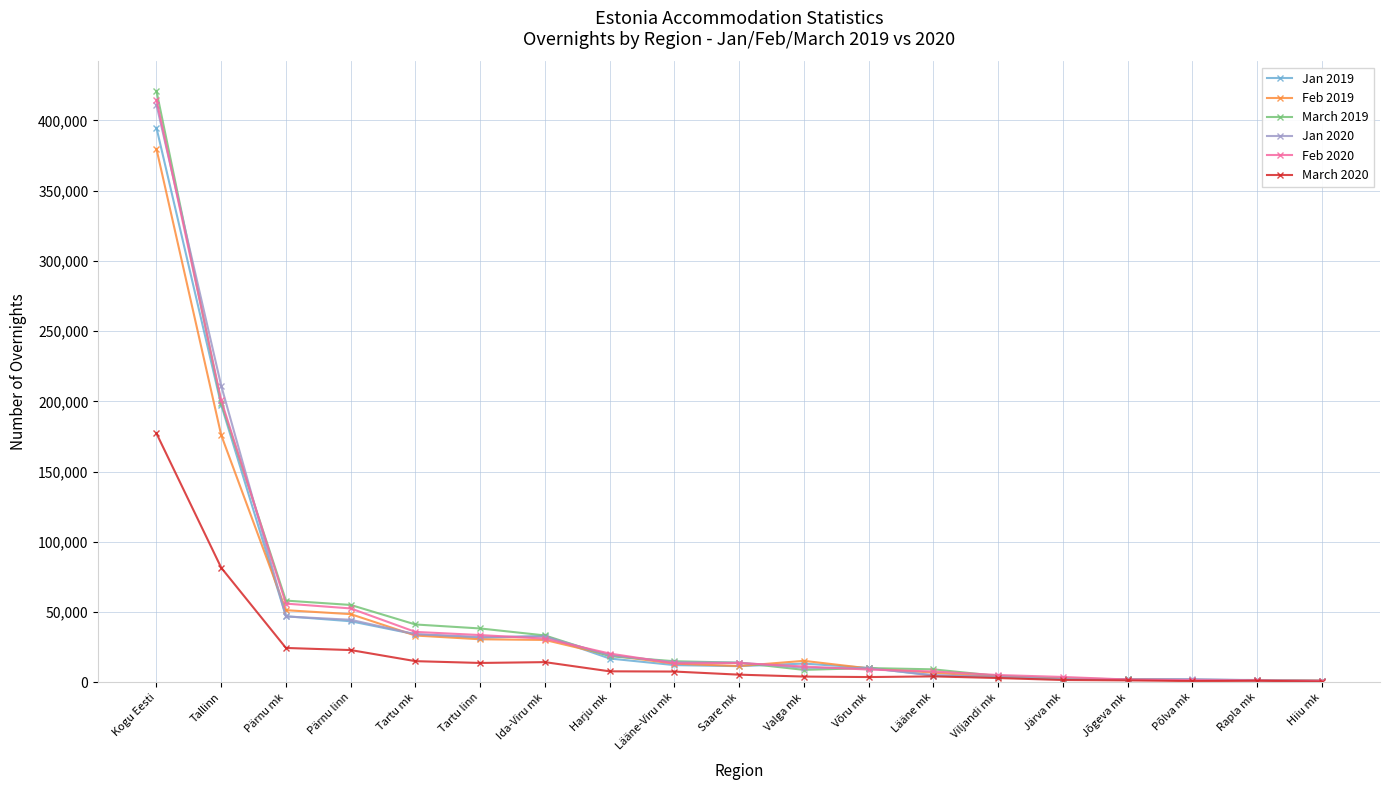

True or false: Feb 2019 has a value of 30644 at Tartu linn.

True